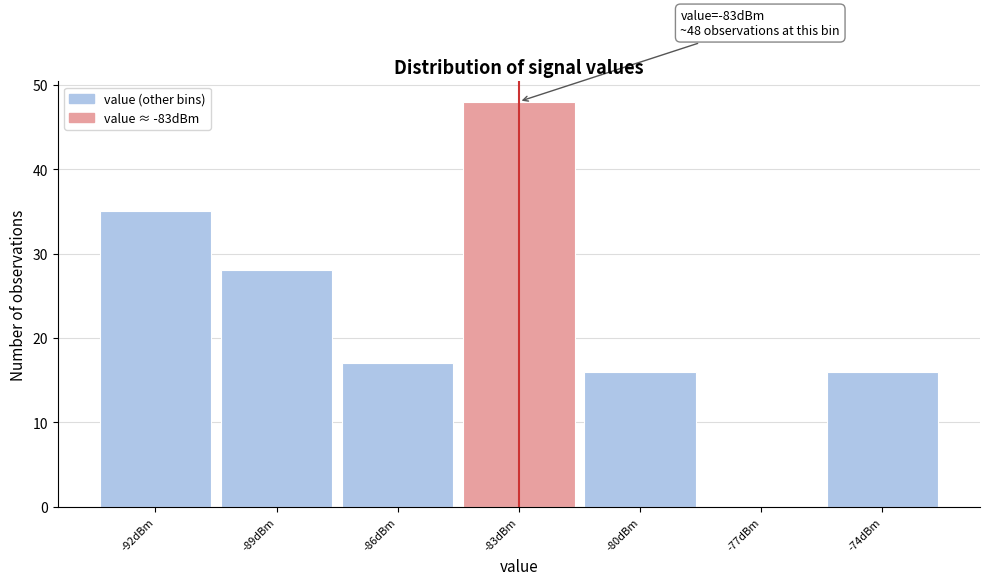

Over which range of the x-axis is the bar tallest?

-84.5 to -81.5